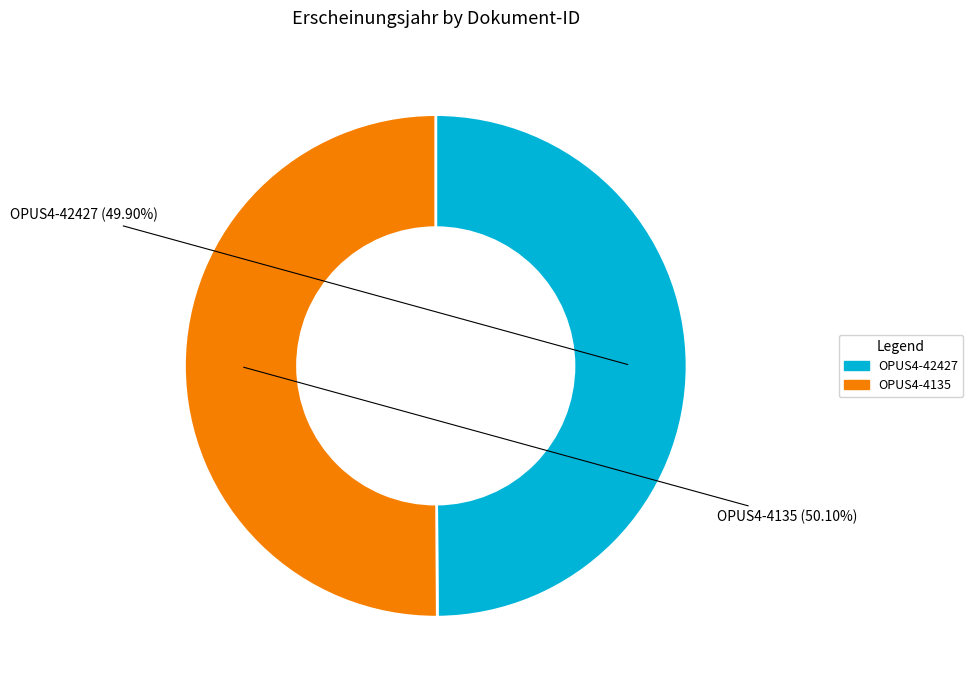

True or false: OPUS4-42427 accounts for 44% of the total.

False